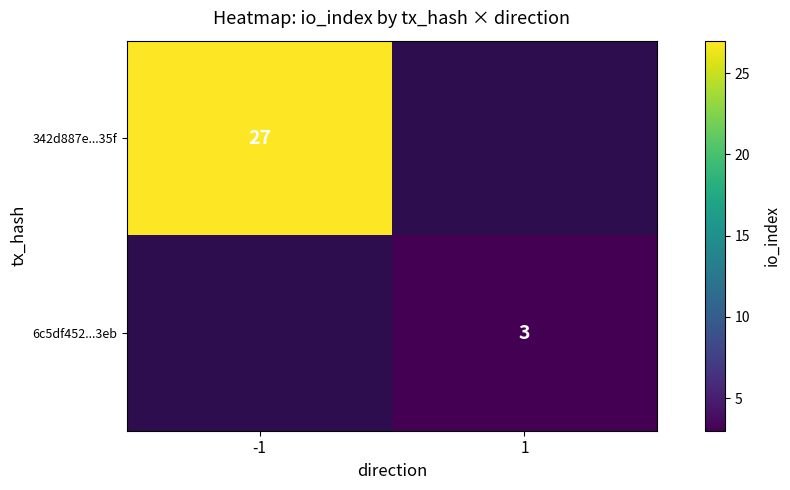

The 342d887e...35f series shows 27 at -1. True or false?

True